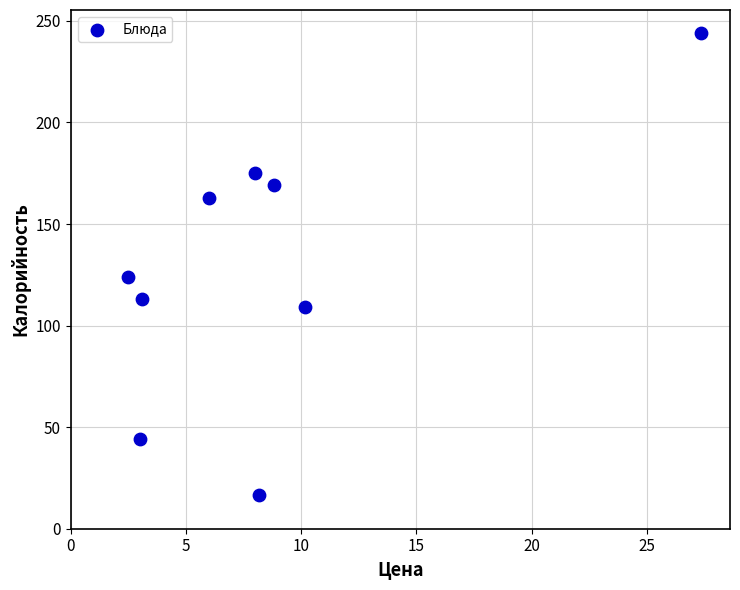

What is the average Y value?

128.6